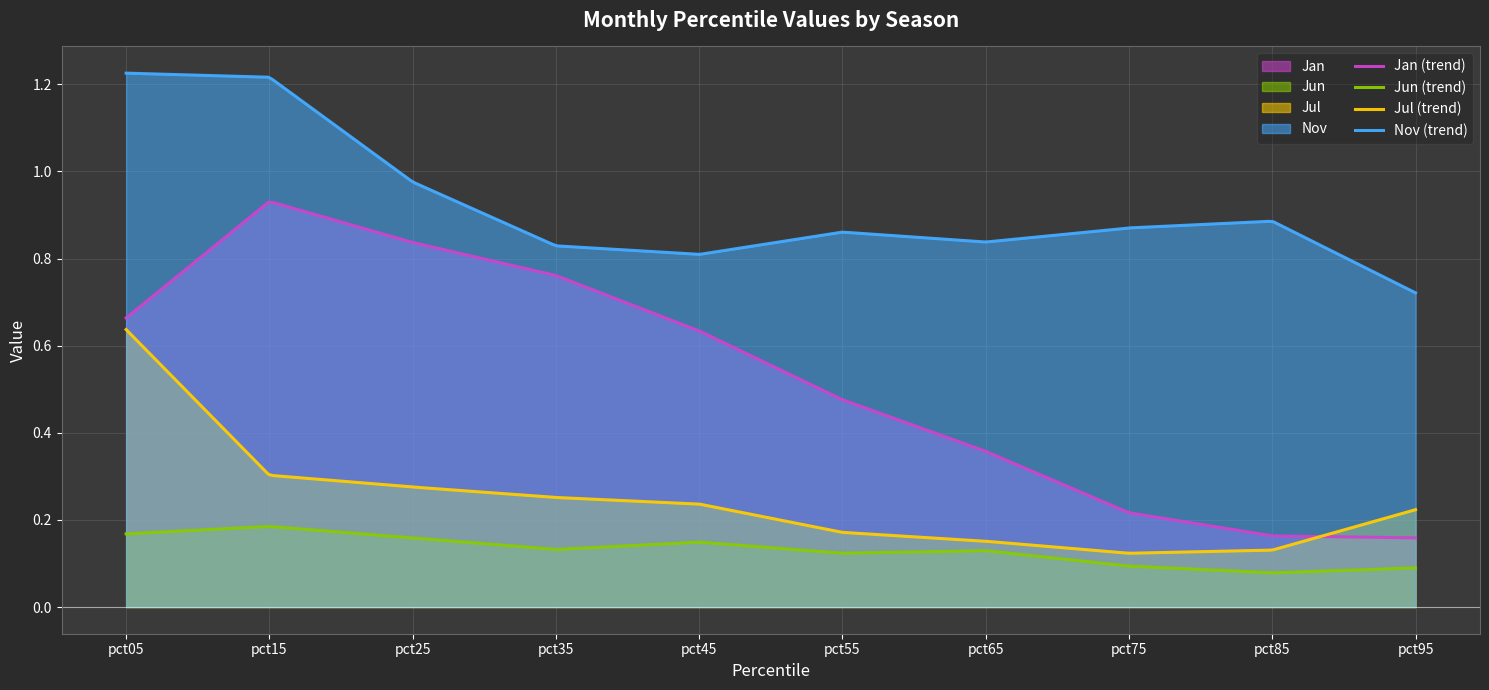

At which category is the sum across all series the highest?

pct05